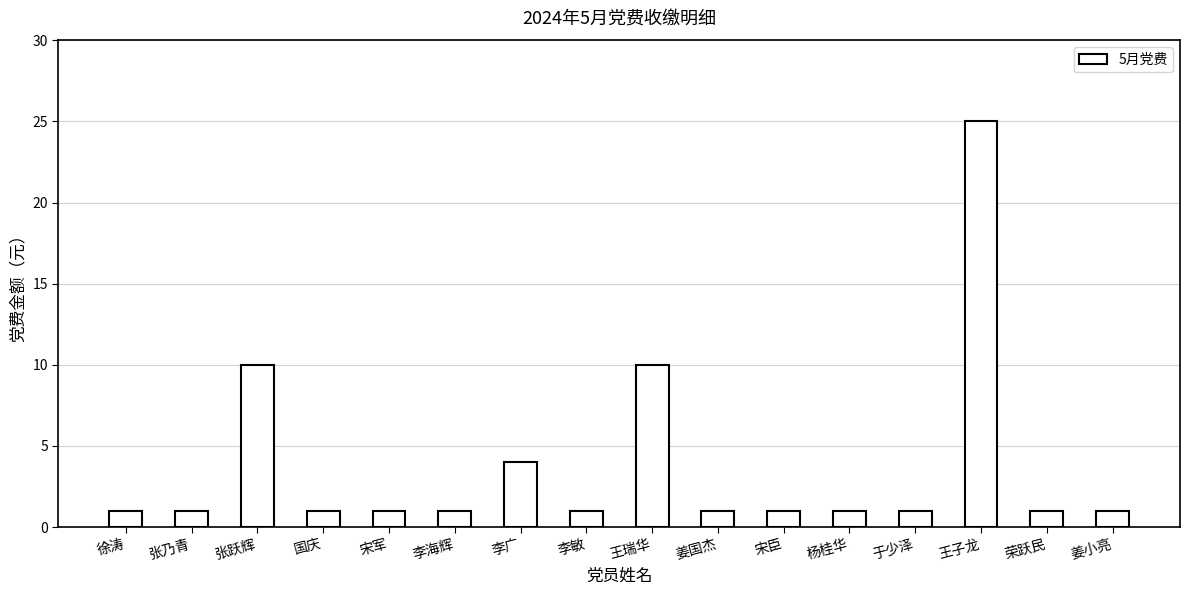

What is the label of the 3rd bar from the left?

张跃辉